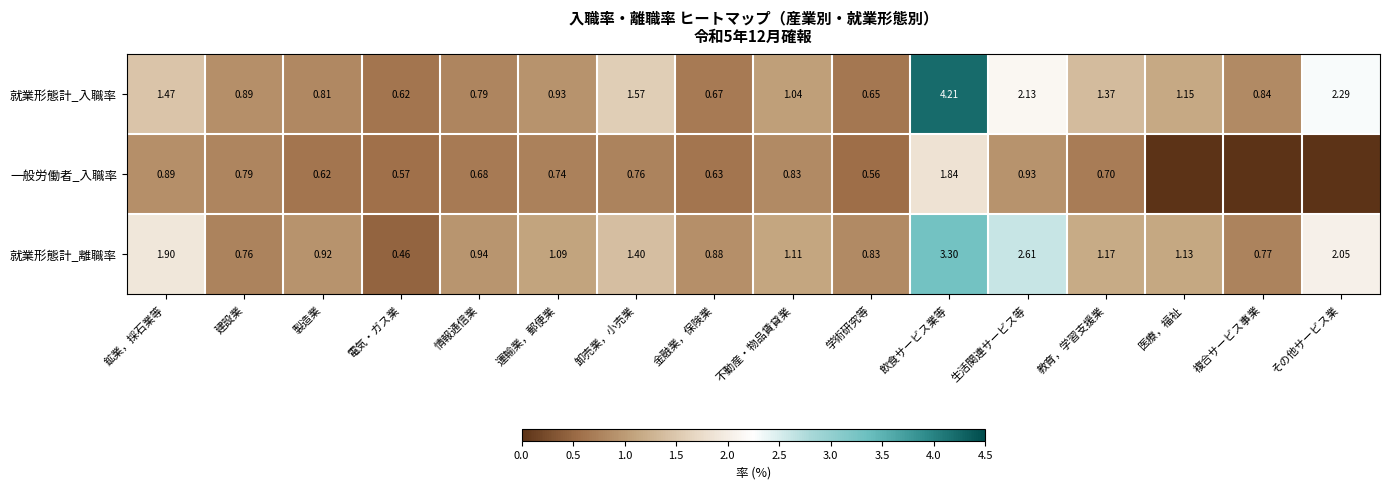

Between 鉱業，採石業等 and 生活関連サービス等, which series saw the biggest shift?

就業形態計_離職率